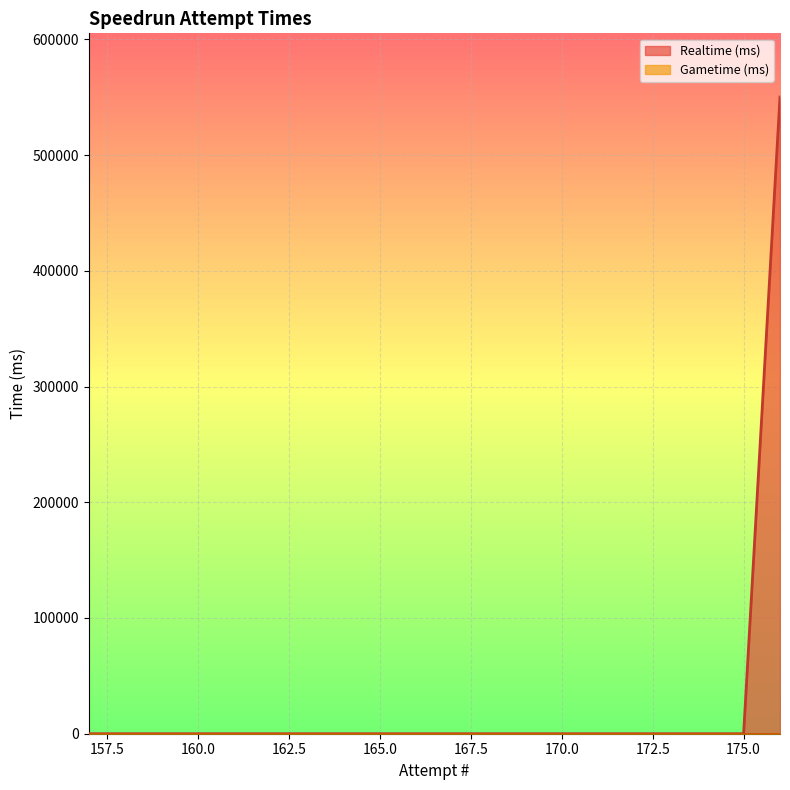

At which category is the sum across all series the highest?

176